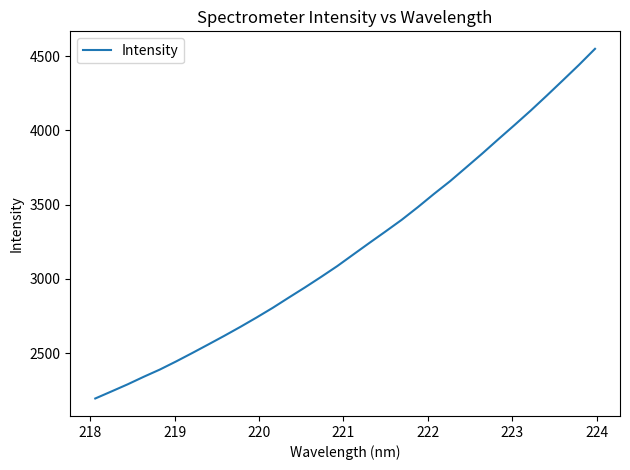

What is the minimum value shown in the chart?

2194.1